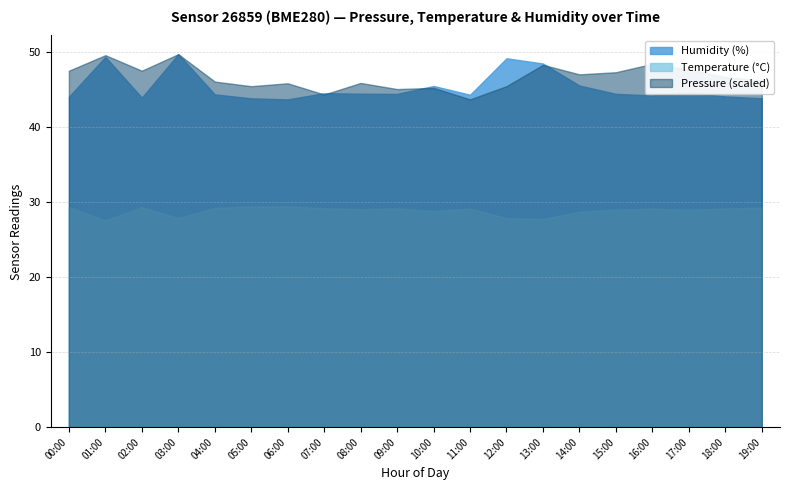

What is the greatest value displayed?

49.7